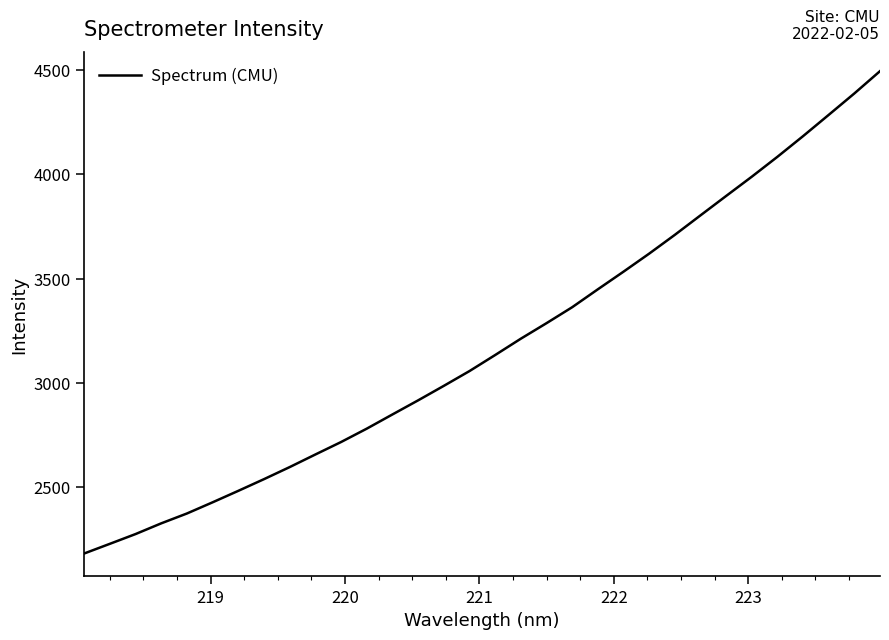

What is the smallest value displayed?

2181.2